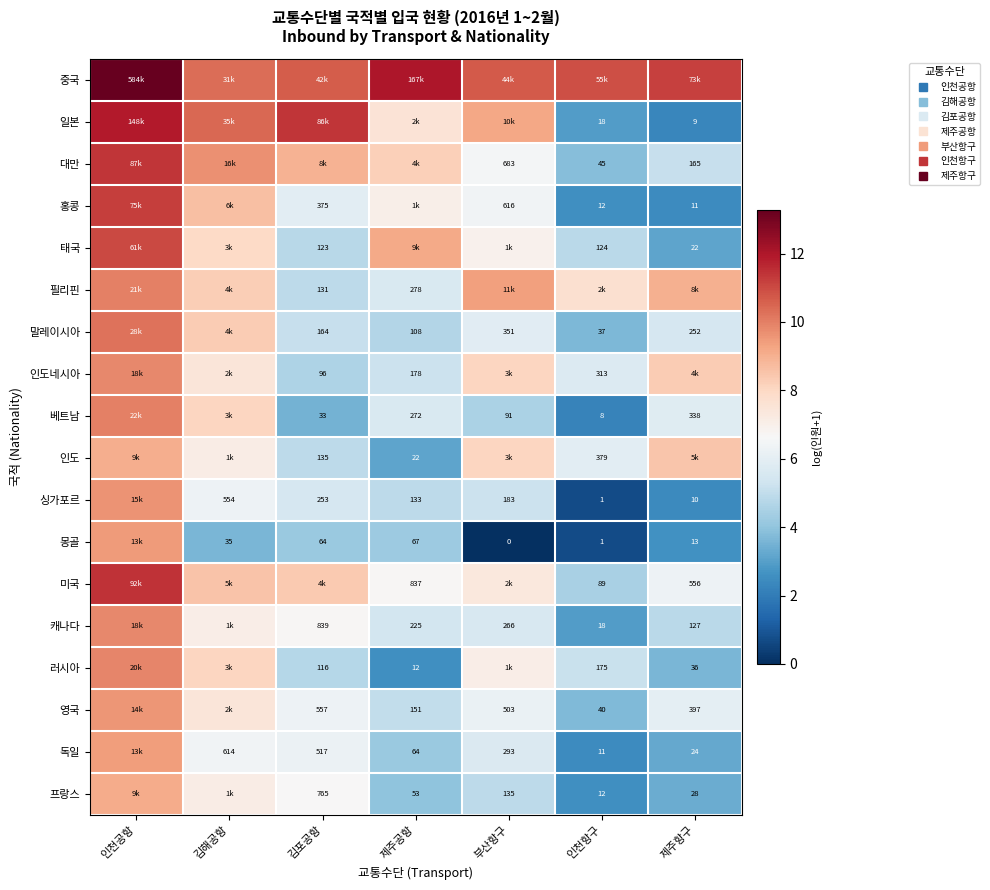

What is the lowest value of the 러시아 series?

2.6